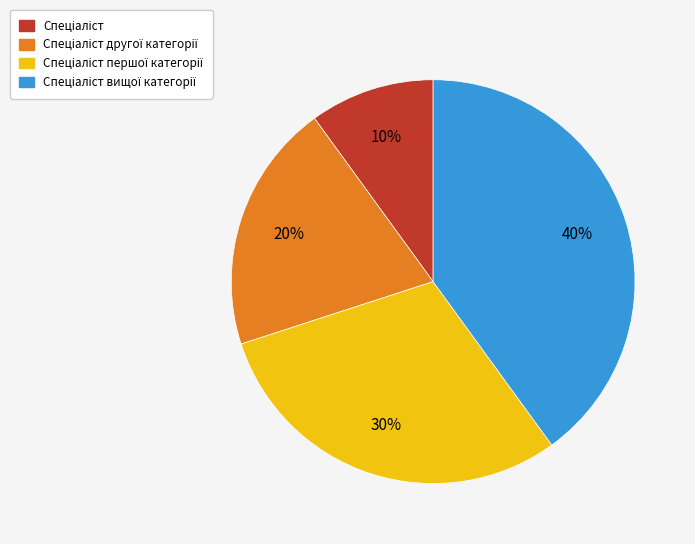

Is there any slice that represents more than half of the pie?

No